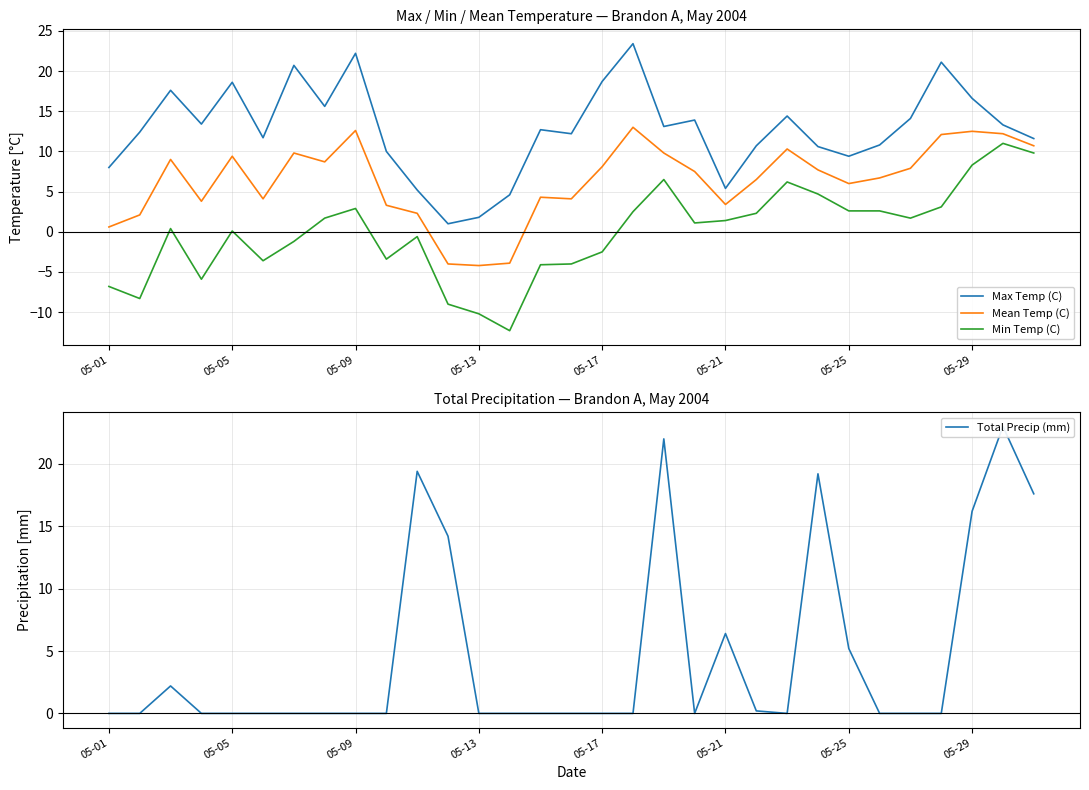

What are all the series names shown in the legend?

Max Temp (C), Mean Temp (C), Min Temp (C), Total Precip (mm)